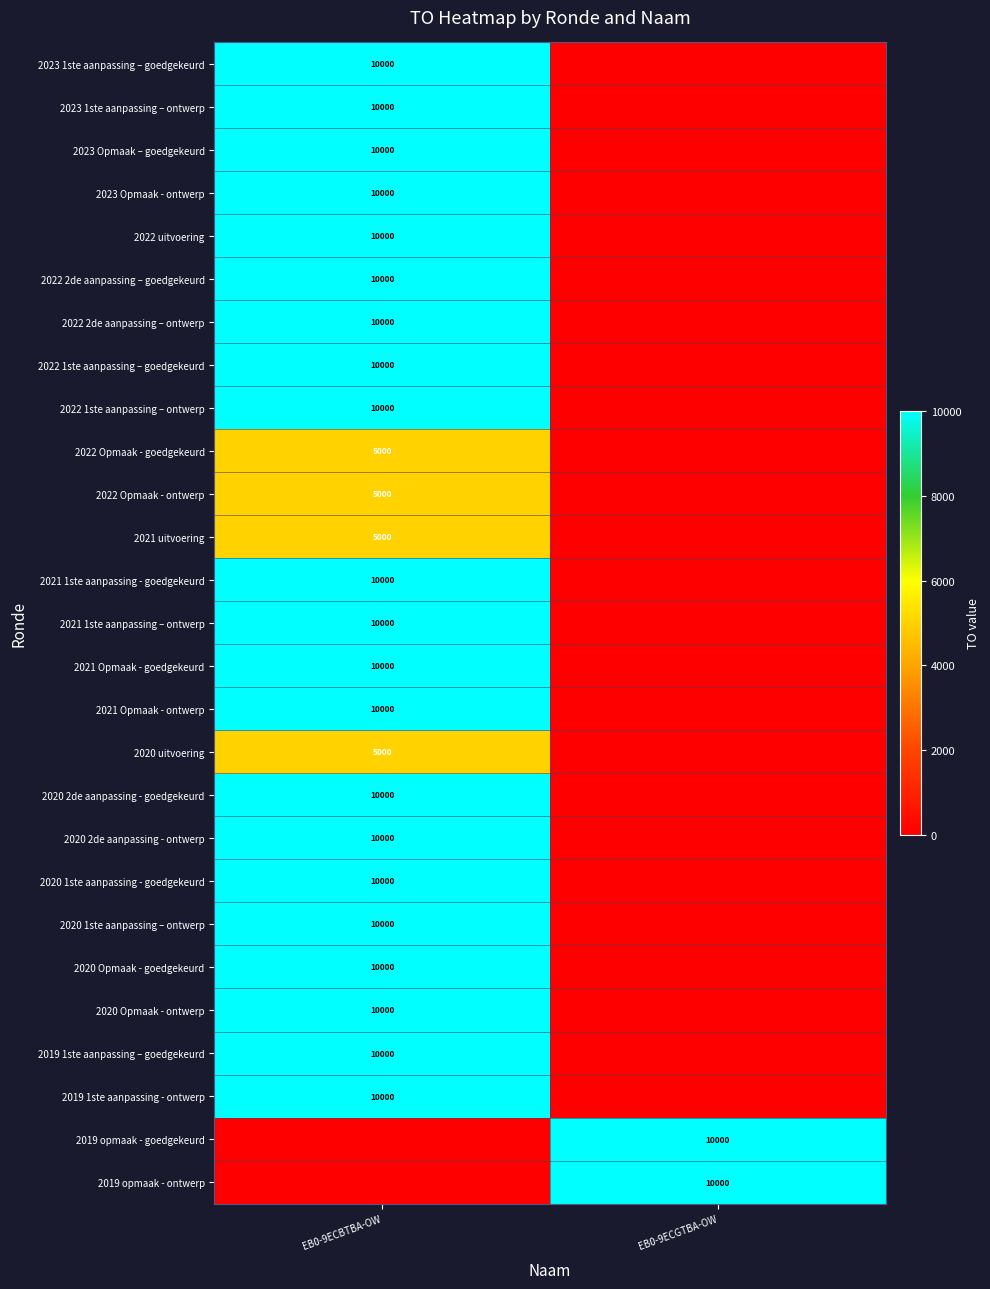

At which category is the sum across all series the highest?

EB0-9ECBTBA-OW